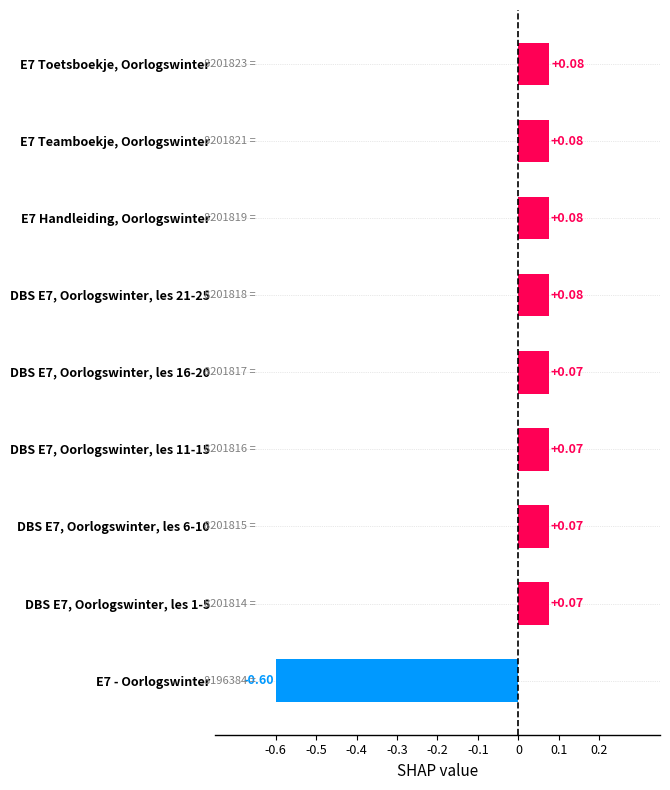

What is the difference between the second highest and minimum values?

0.7